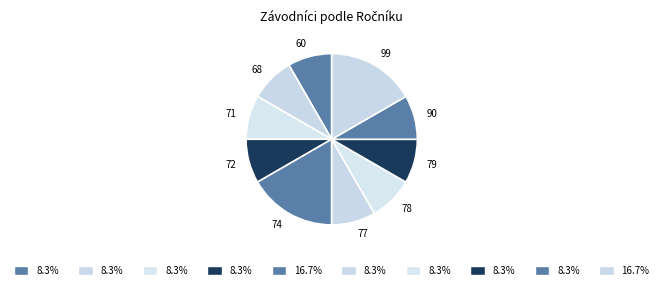

Does 77 represent more than half of the total?

No